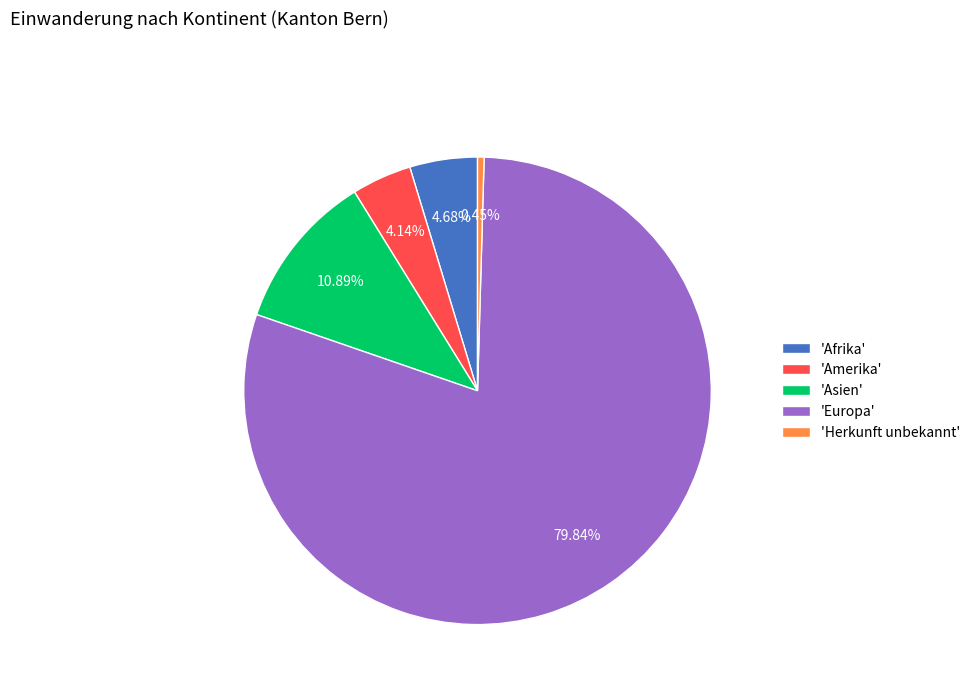

Between 'Afrika' and 'Amerika', which is larger?

'Afrika'